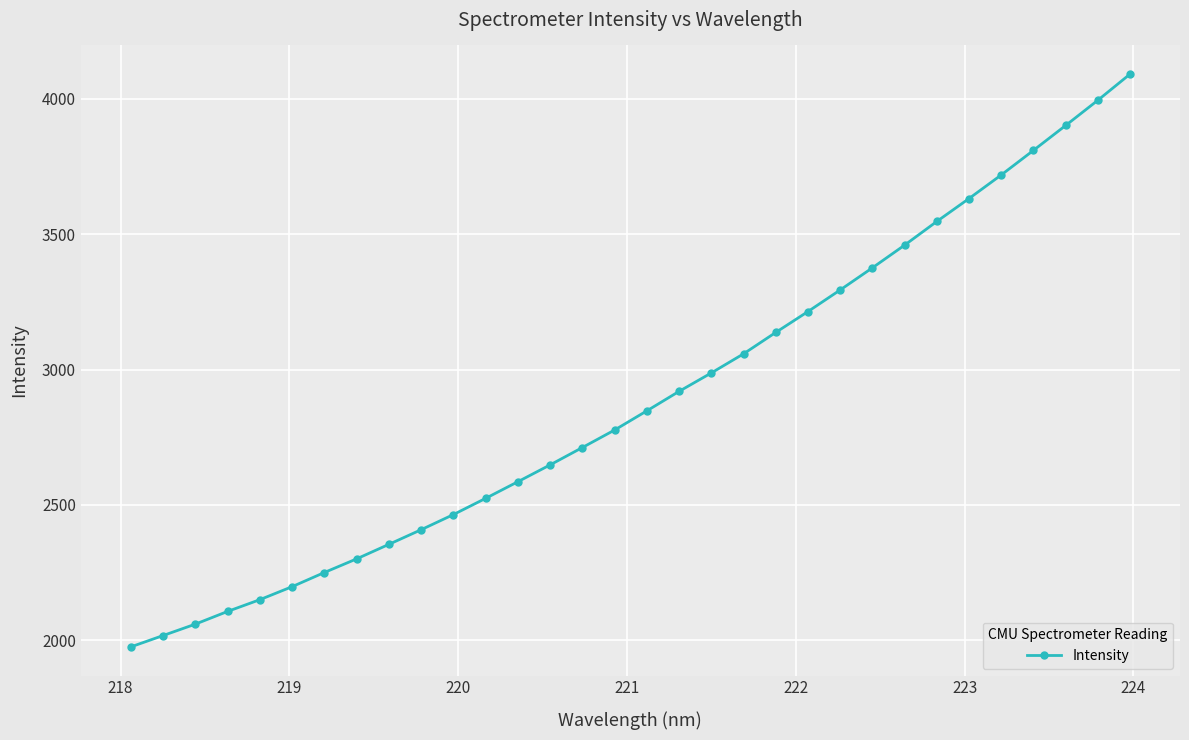

What is the minimum value shown in the chart?

1975.5